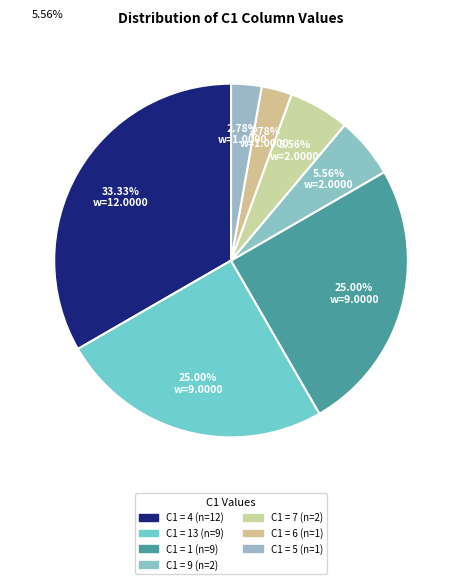

Count the number of slices in the pie.

7